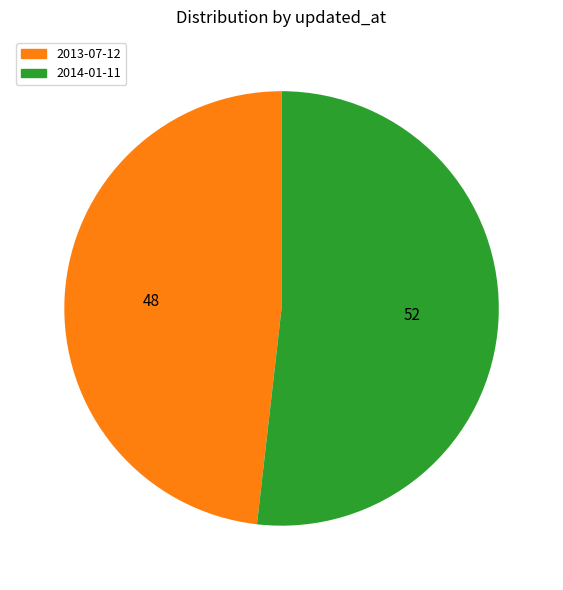

Rank the categories by value from highest to lowest.

2014-01-11, 2013-07-12